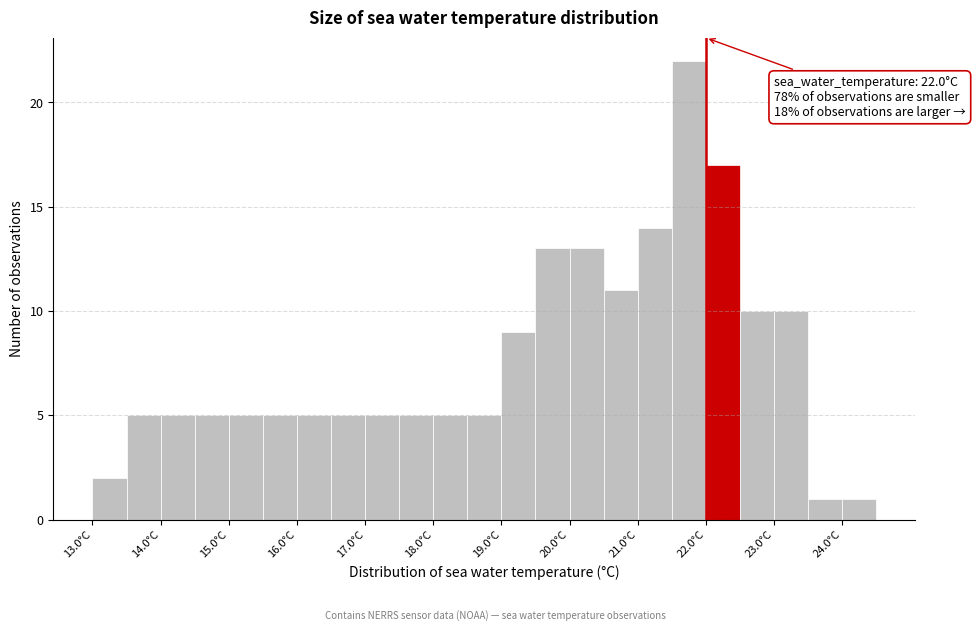

Which range on the x-axis has the tallest bar?

21.5 to 22.0